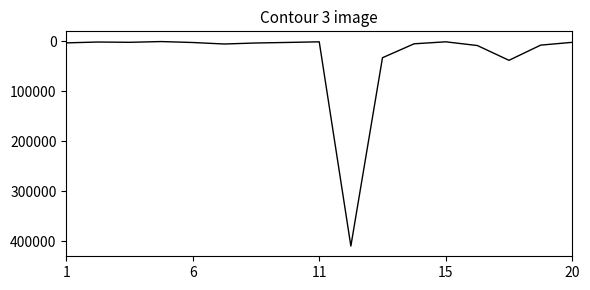

What is the greatest value displayed?

409204.5